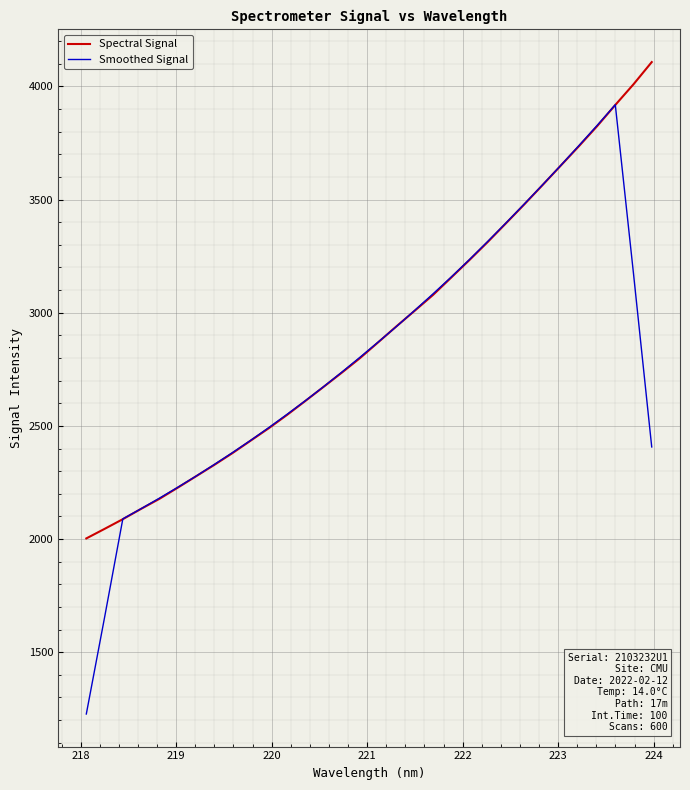

Rank the series by their maximum value, from highest to lowest.

Spectral Signal, Smoothed Signal